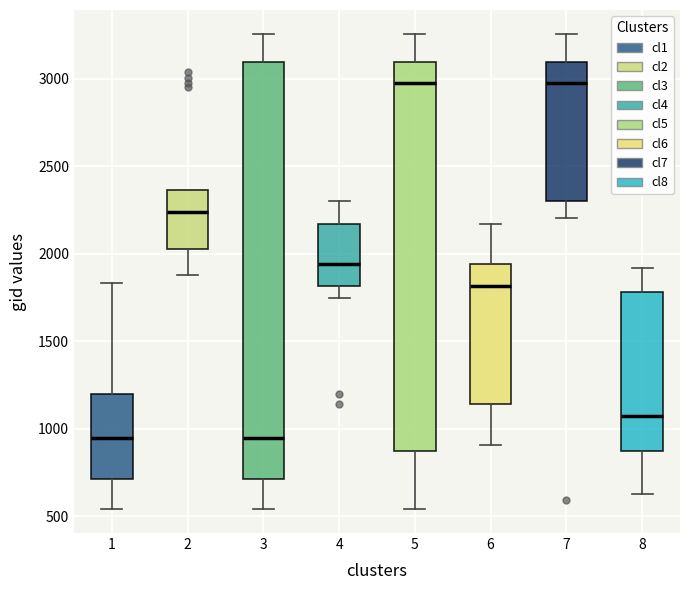

Which box is the tallest, from its lower edge to its upper edge?

3